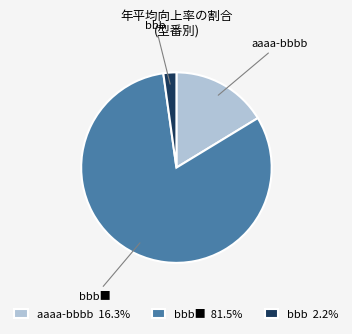

Does any single category account for the majority?

Yes